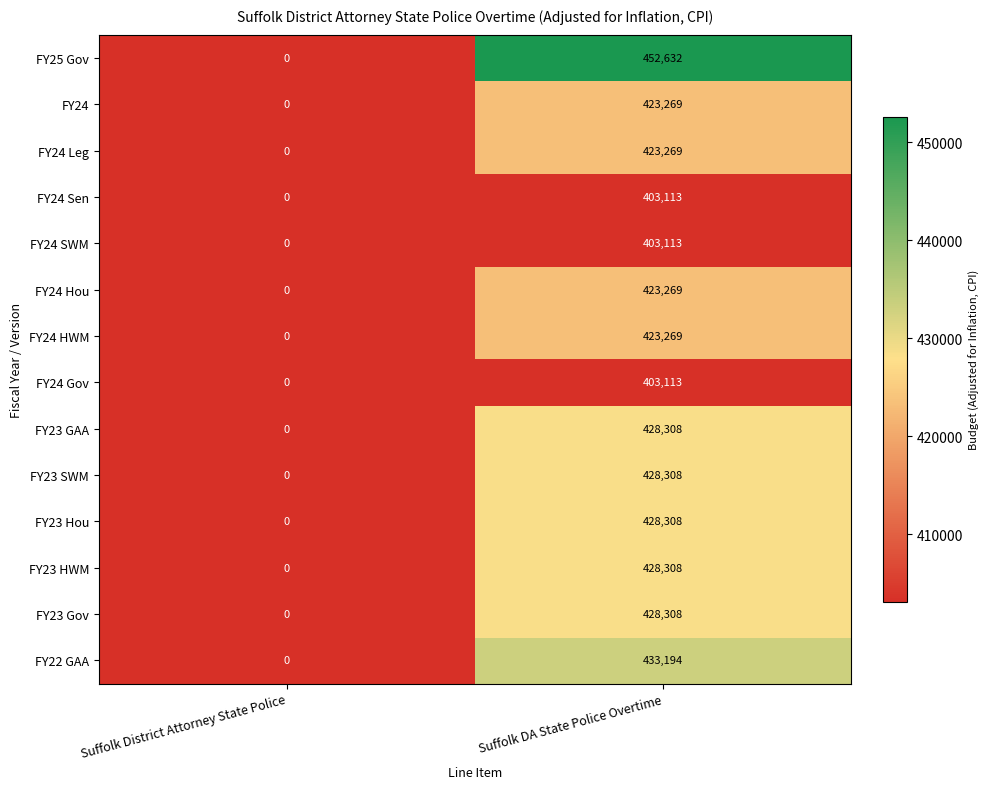

Reading right to left, what are all the values shown in this chart?

FY25 Gov: 452632	0
FY24: 423269	0
FY24 Leg: 423269	0
FY24 Sen: 403113	0
FY24 SWM: 403113	0
FY24 Hou: 423269	0
FY24 HWM: 423269	0
FY24 Gov: 403113	0
FY23 GAA: 428308	0
FY23 SWM: 428308	0
FY23 Hou: 428308	0
FY23 HWM: 428308	0
FY23 Gov: 428308	0
FY22 GAA: 433194	0